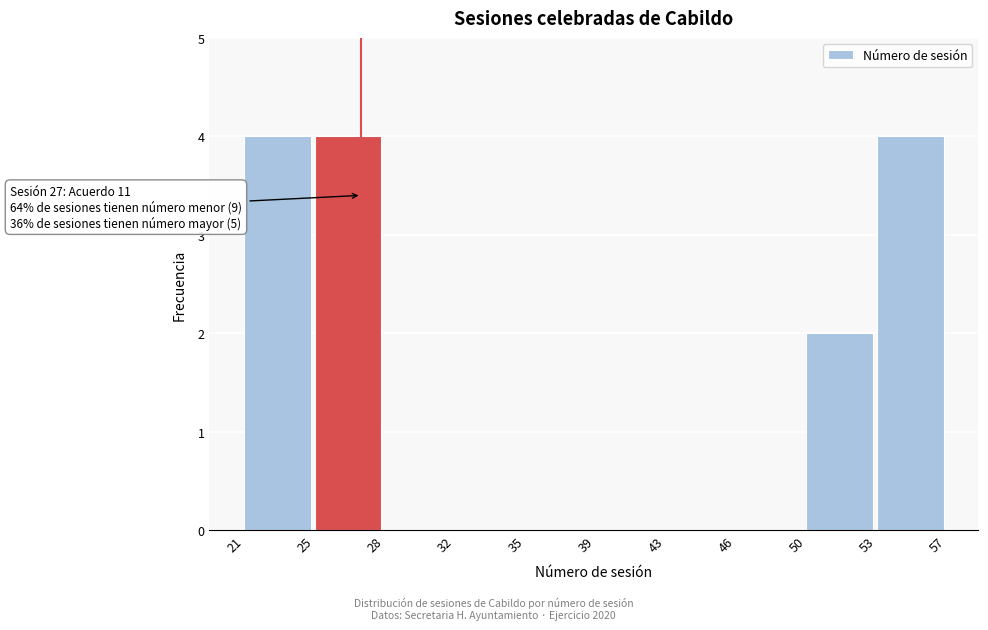

Reading left to right, extract all data points from this chart.

21=4	25=4	28=0	32=0	35=0	39=0	43=0	46=0	50=2	53=4